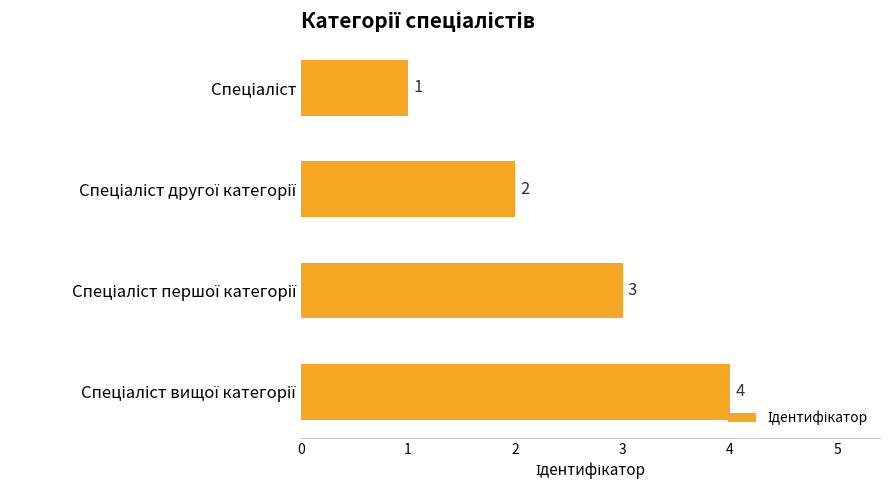

What is the difference between the maximum and minimum values?

3